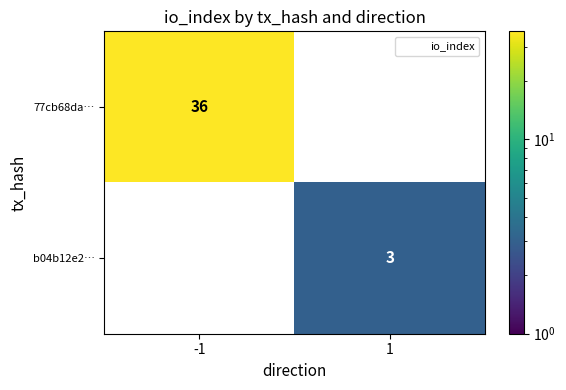

What is the difference between the maximum and minimum values in the 77cb68da… series?

36